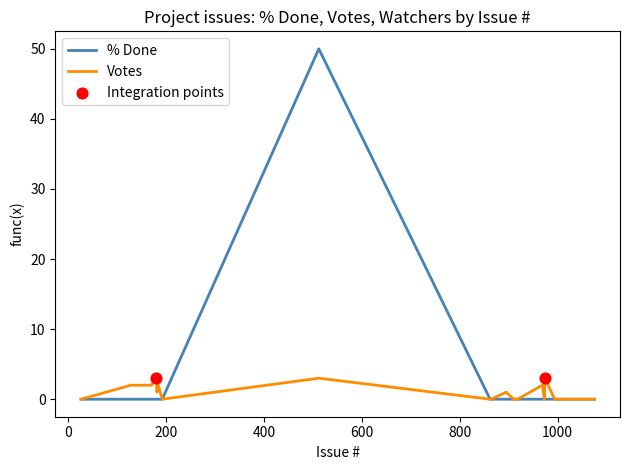

Which series has the largest range (max minus min)?

% Done